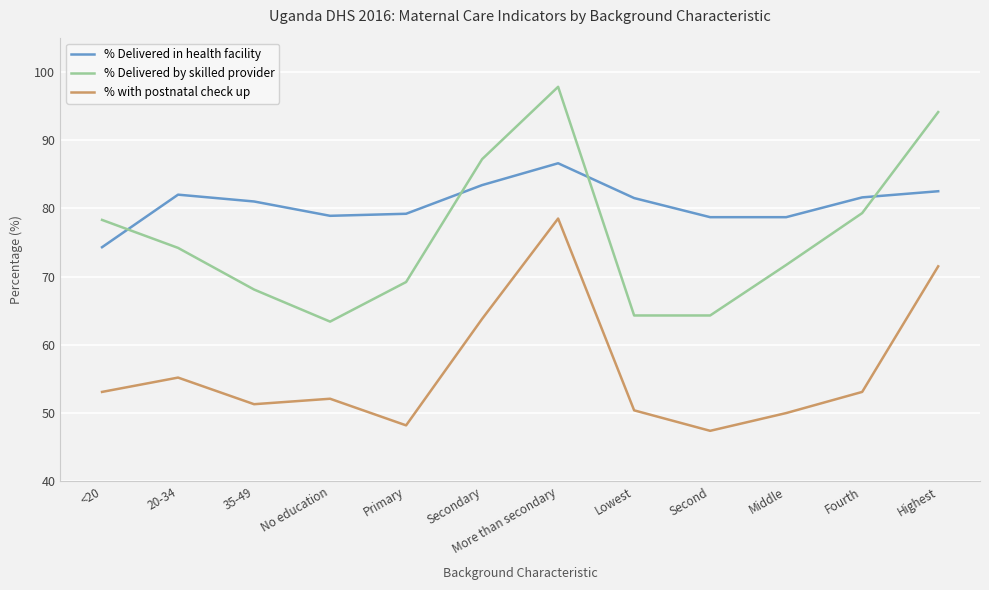

True or false: % Delivered in health facility and % with postnatal check up cross at least once.

False